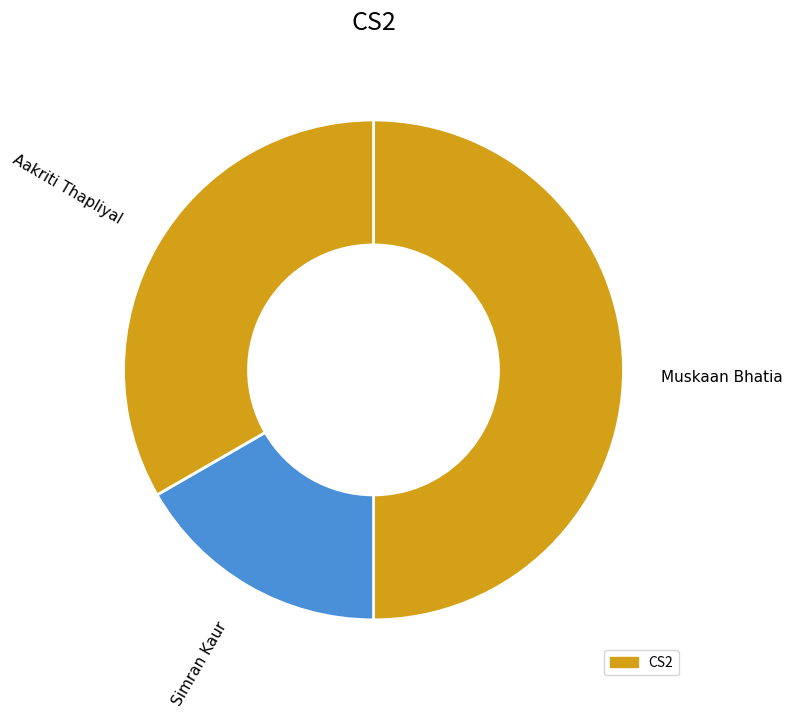

Rank the categories by value from highest to lowest.

Muskaan Bhatia, Aakriti Thapliyal, Simran Kaur